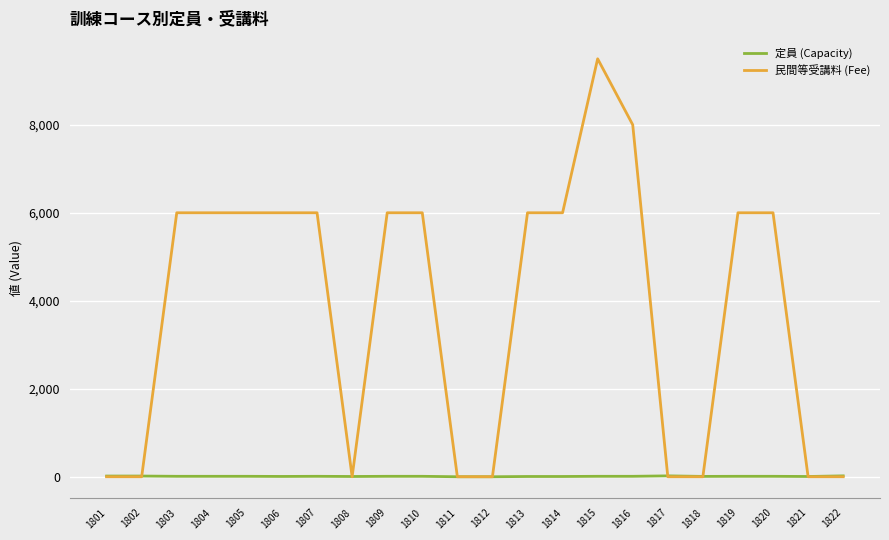

What is the difference between the highest and lowest values at 1814?

5994